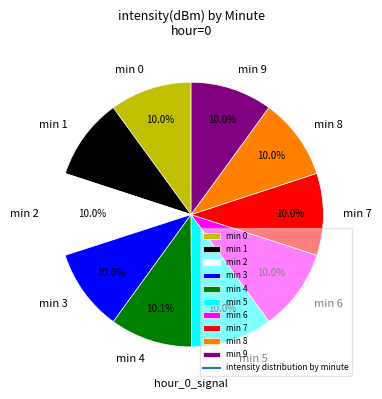

Is there any slice that represents more than half of the pie?

No